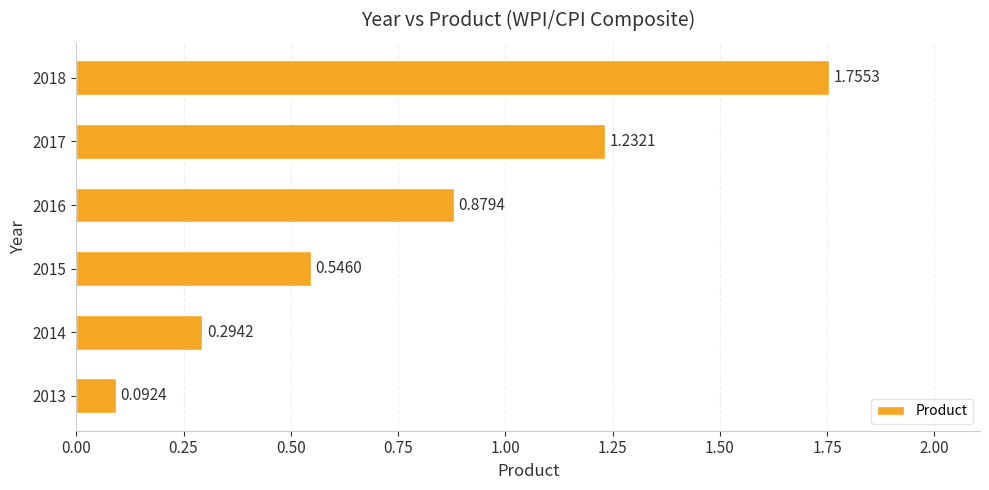

What is the sum of the values at 2018 and 2016?

2.6